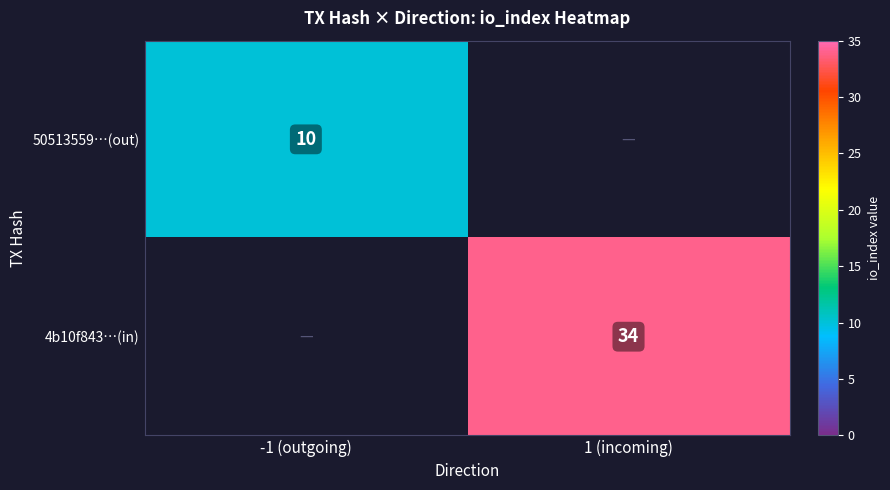

The 50513559…(out) series shows 10 at -1 (outgoing). True or false?

True